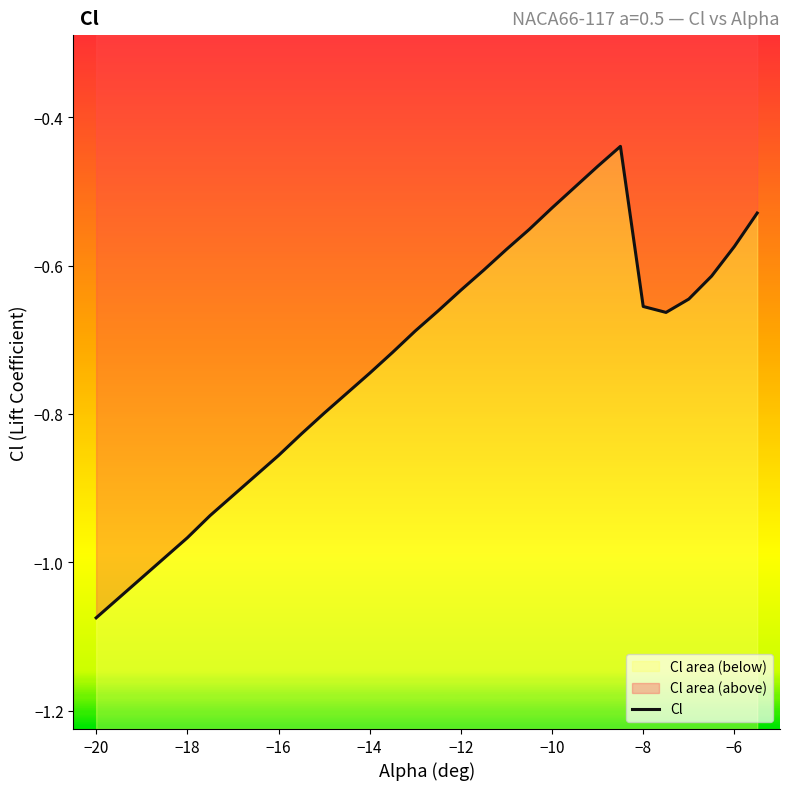

How many points are lower than both their immediate neighbors (excluding endpoints)?

1